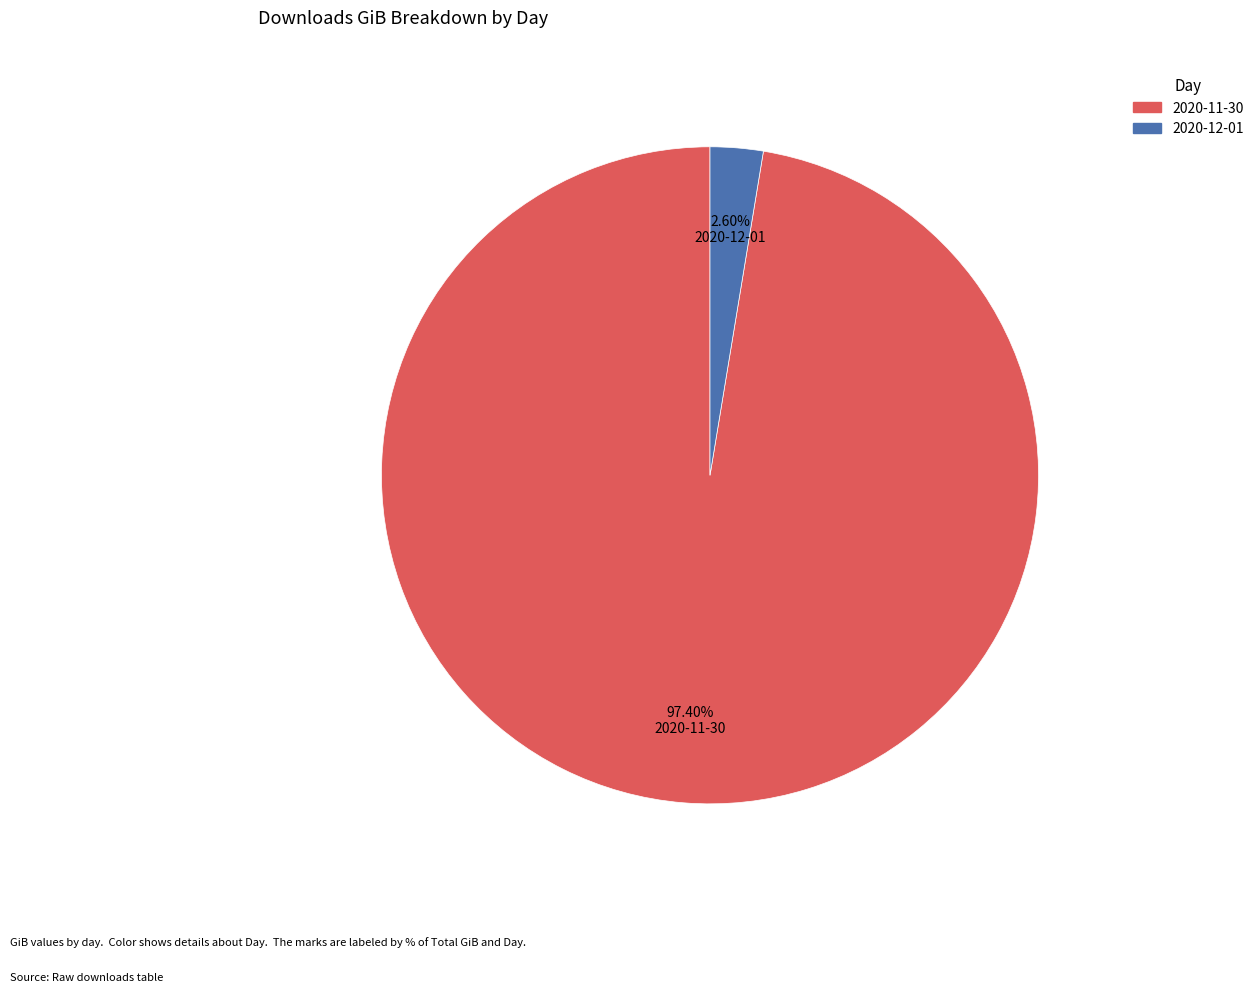

How much of the chart is everything except 2020-12-01?

97.4%